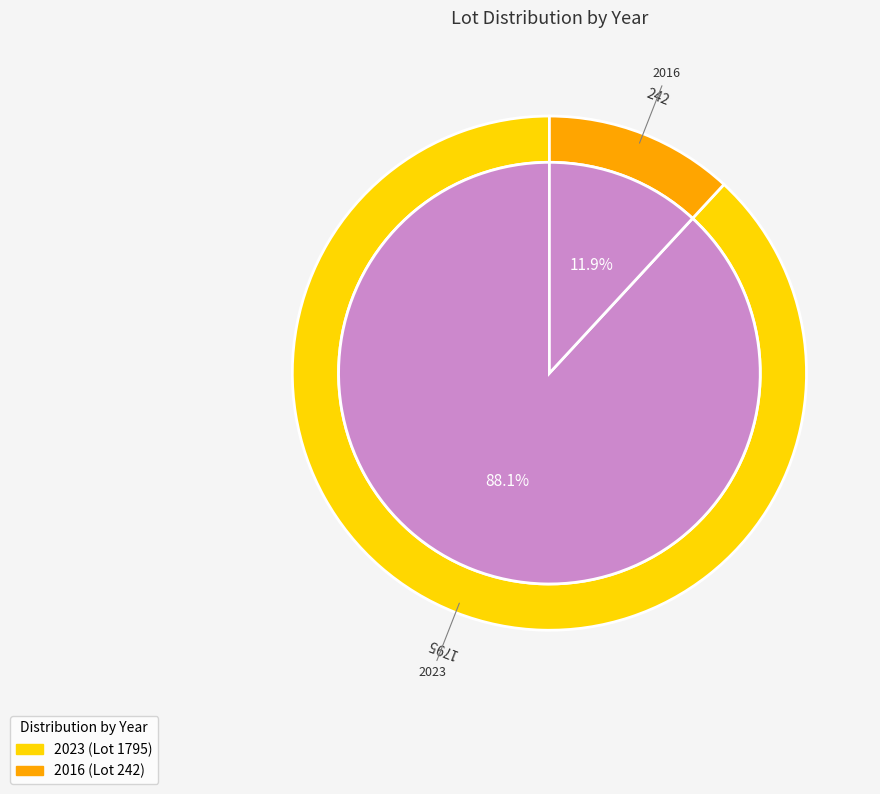

Which slice represents more than half of the pie?

2023